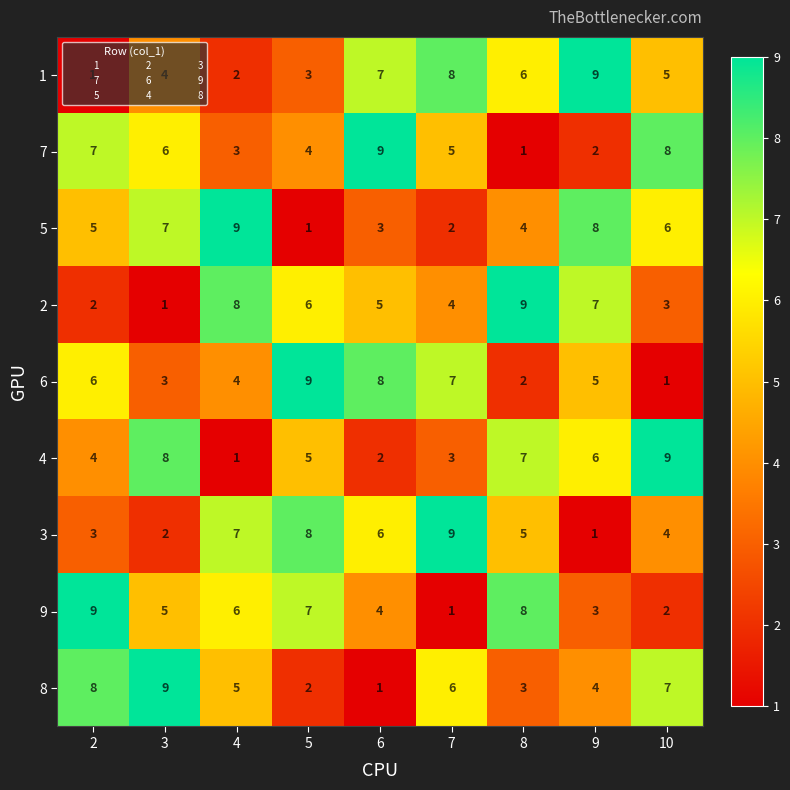

What is the difference between the highest and lowest values at 3?

8